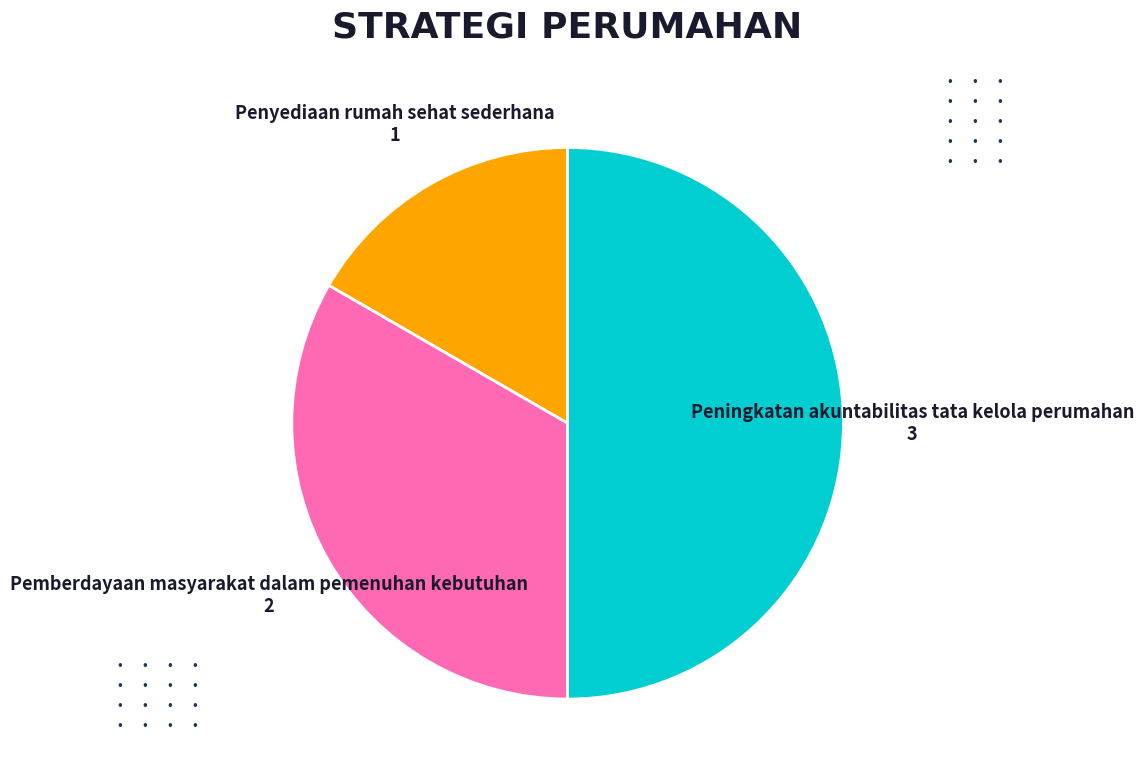

Is Penyediaan rumah sehat sederhana the majority of the pie?

No